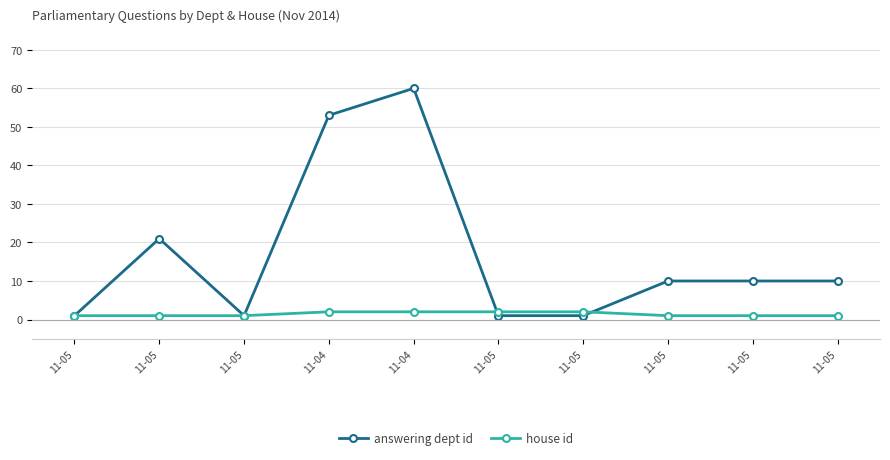

Reading left to right, list all the values displayed in this chart.

answering dept id: 1	21	1	53	60	1	1	10	10	10
house id: 1	1	1	2	2	2	2	1	1	1